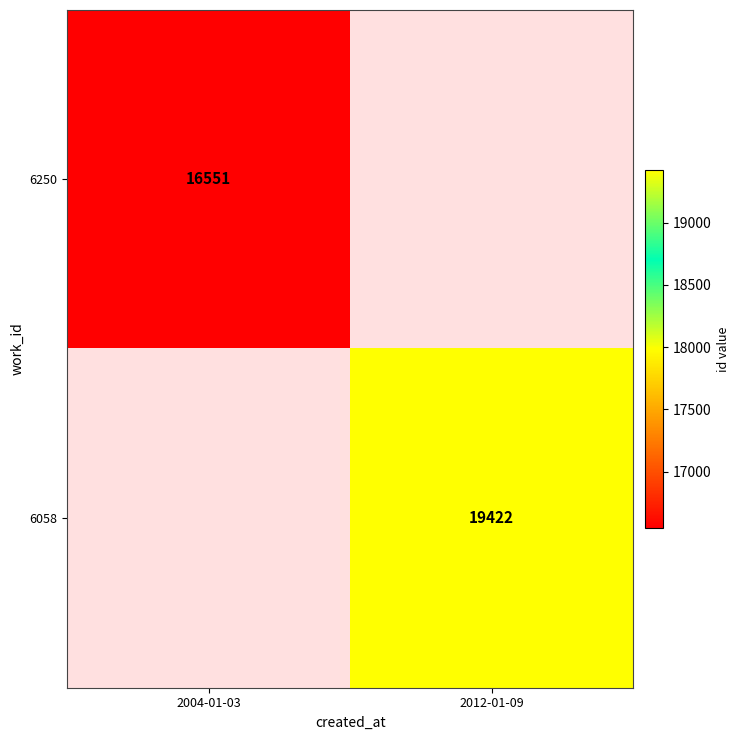

True or false: 6058 has a value of 29500.9 at 2012-01-09.

False